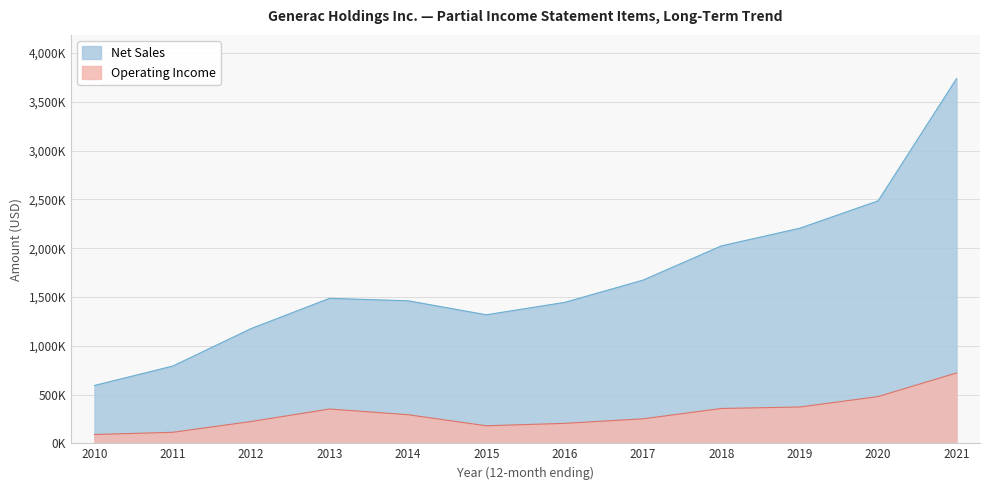

What are all the series names shown in the legend?

Net Sales, Operating Income